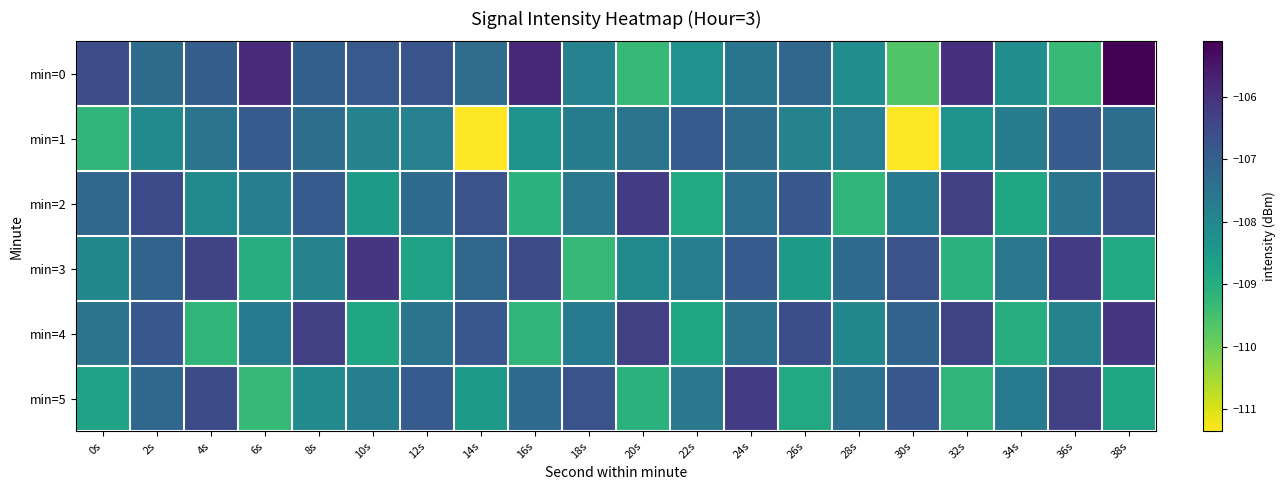

True or false: min=0 has a value of -107.3 at 2s.

True